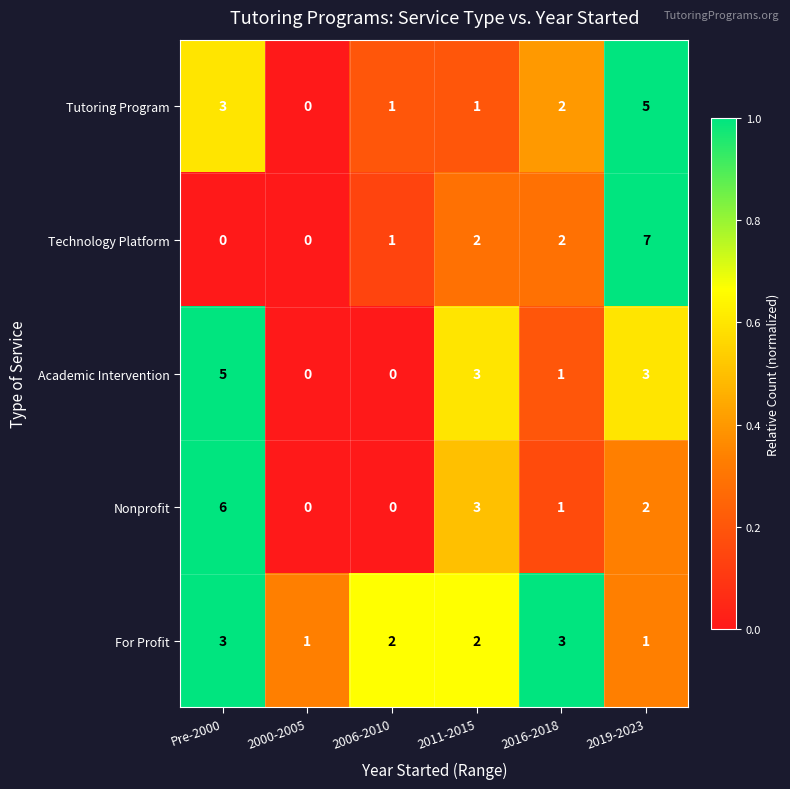

Which series changed the most between 2006-2010 and 2019-2023?

Technology Platform